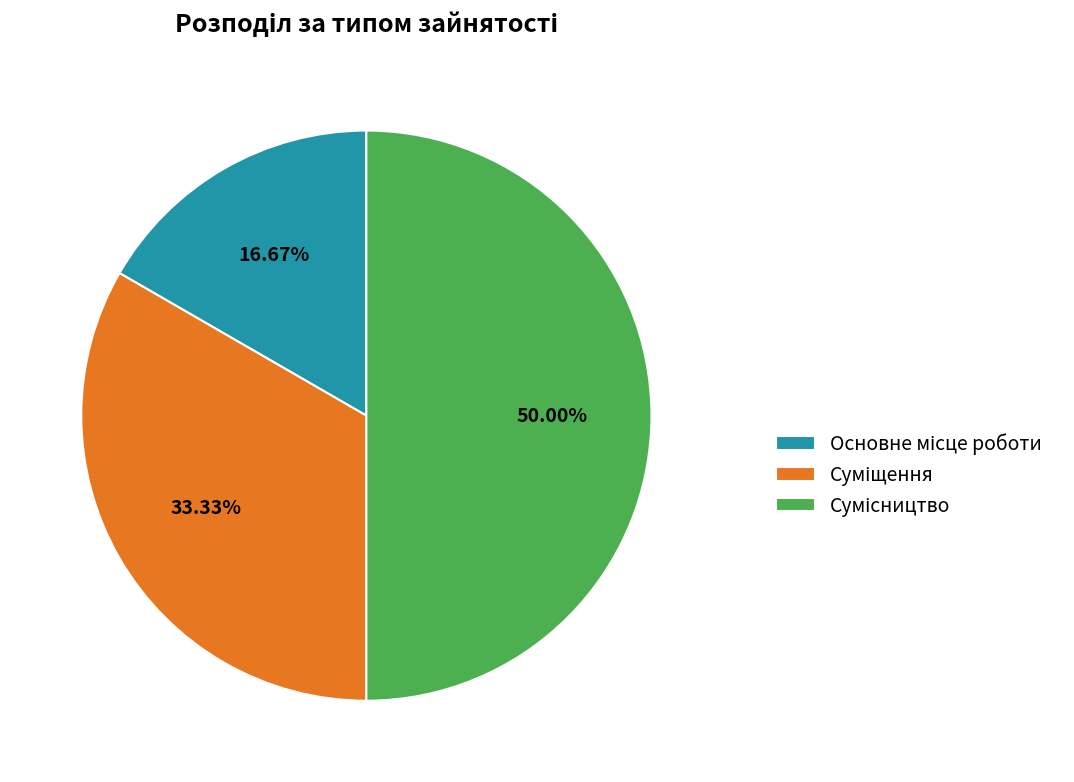

What is the change in value from Суміщення to Сумісництво?

+1